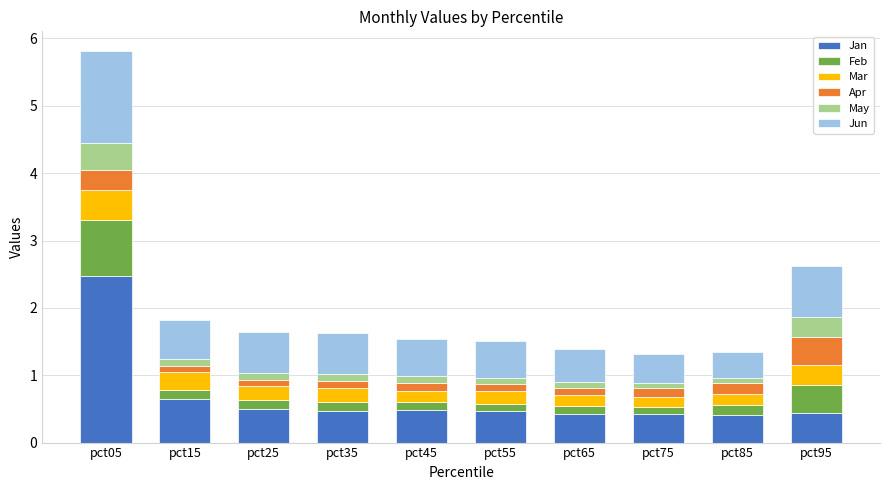

How many Jan values are between 0 and 1?

9